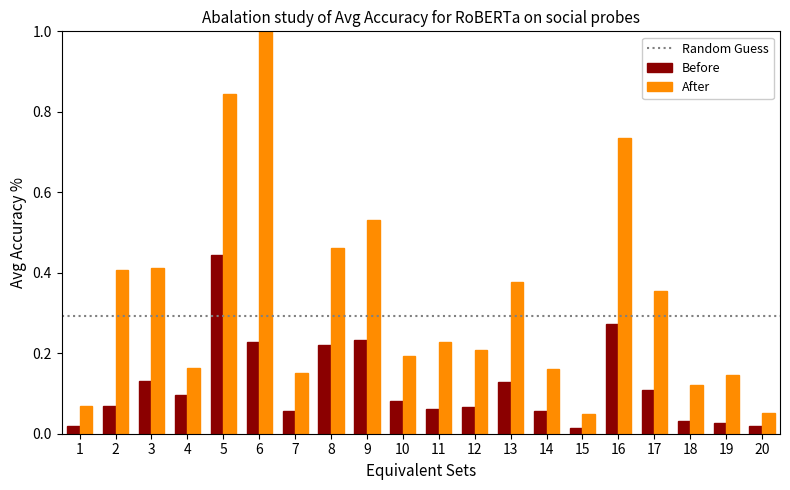

What is the difference between the maximum and second lowest values in the After series?

0.9